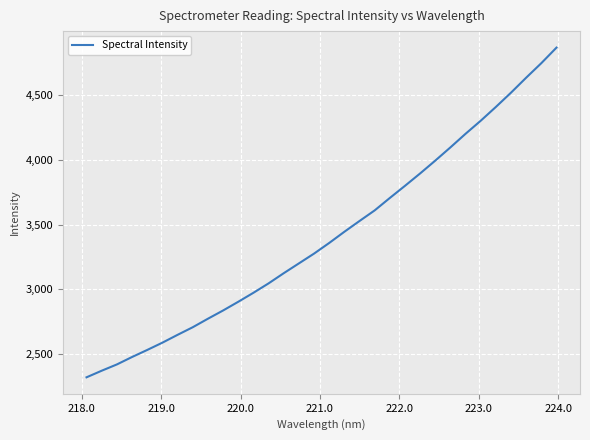

What is the greatest value displayed?

4863.4